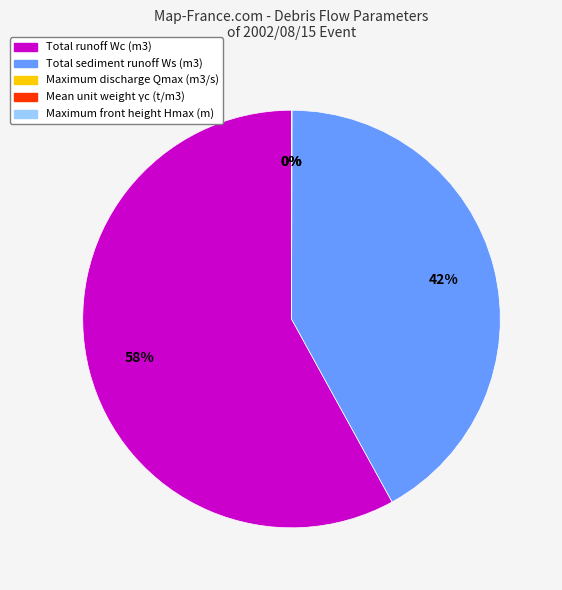

To the nearest percent, what is the difference between the largest and smallest slice percentages?

58%